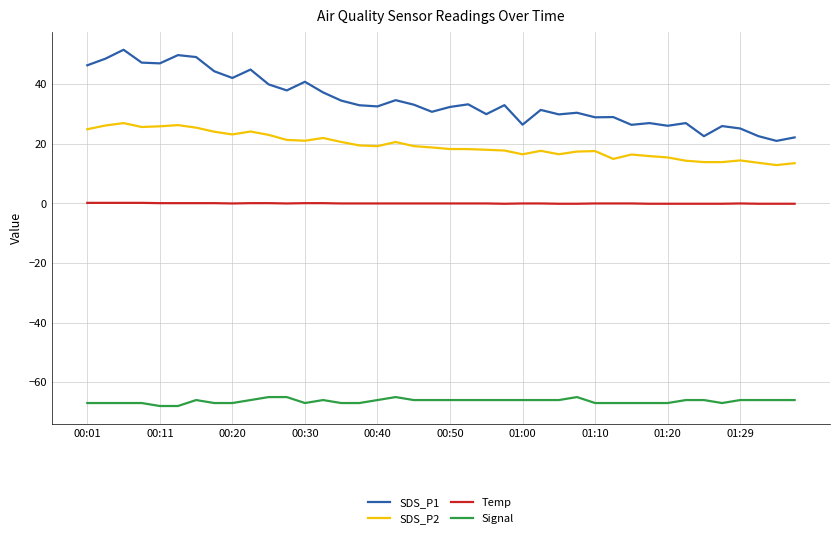

True or false: SDS_P2 and SDS_P1 cross at least once.

False